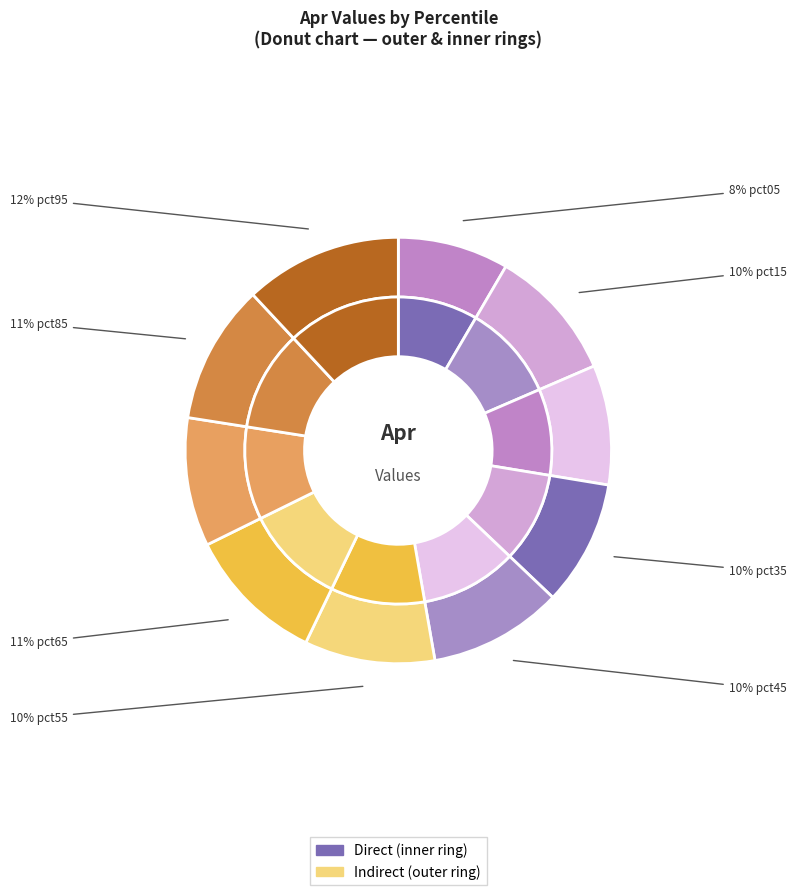

Does pct35 represent more than half of the total?

No